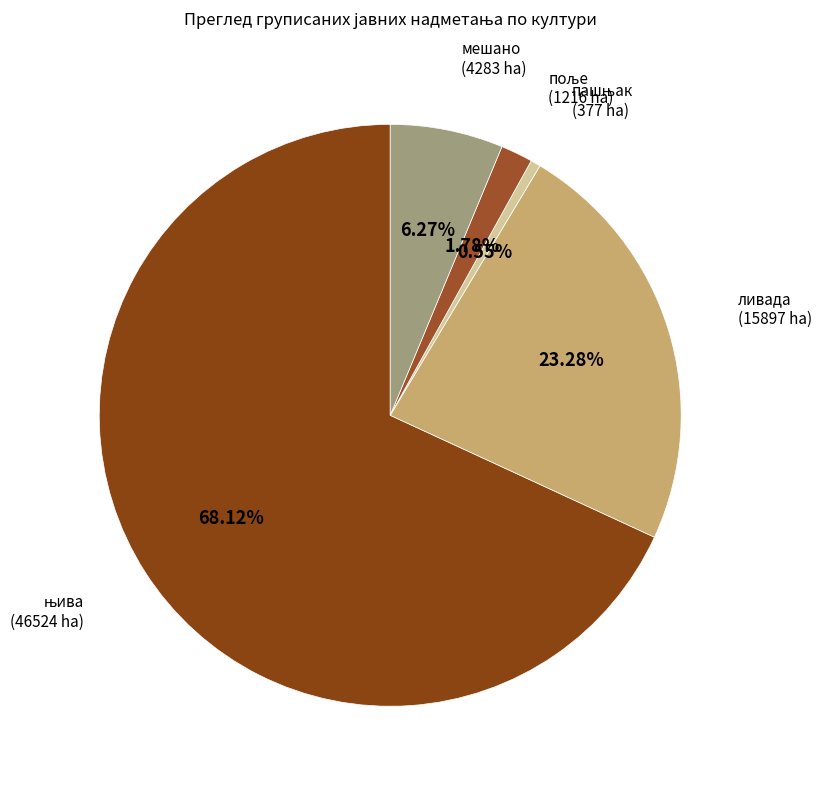

How many slices are in this pie chart?

5